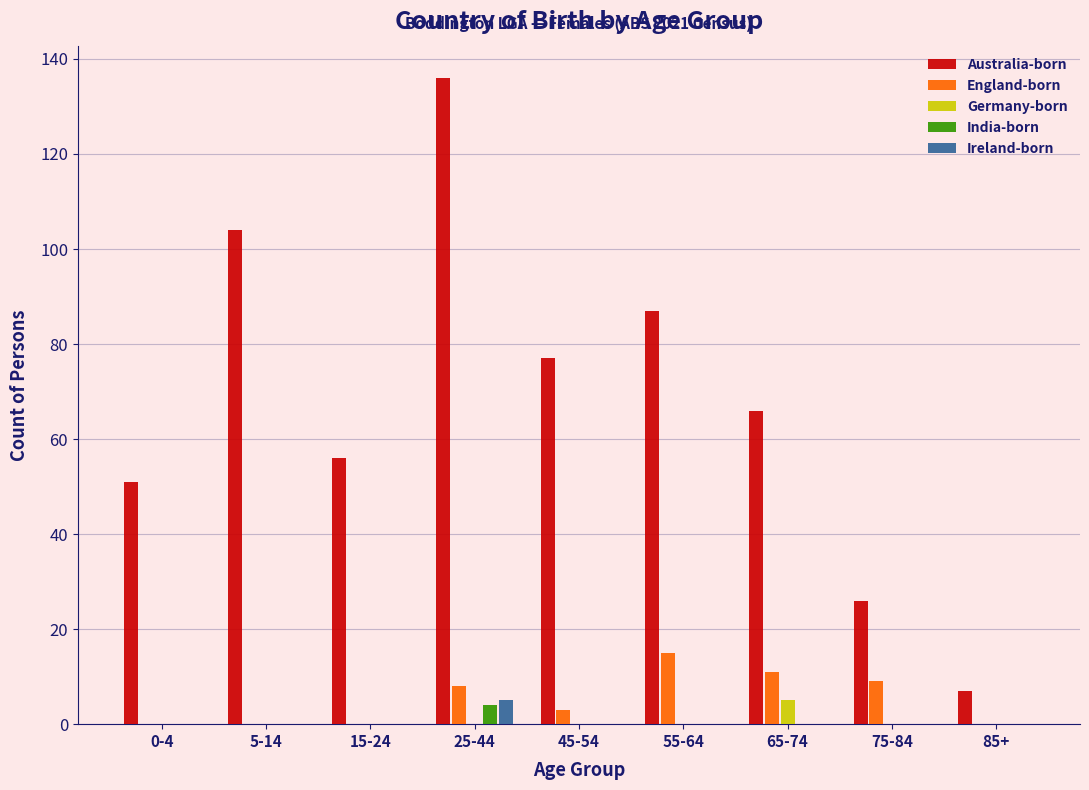

At which category is the sum across all series the highest?

25-44